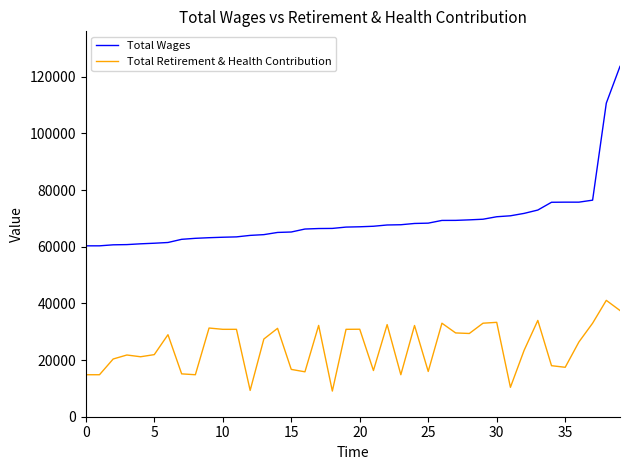

Which series has the widest spread of values?

Total Wages